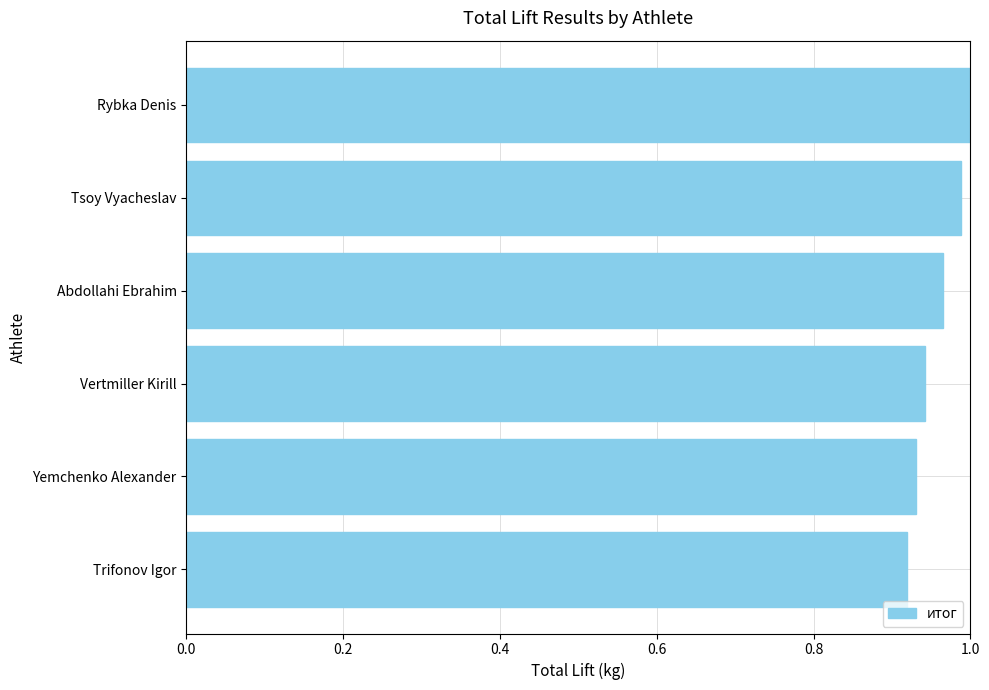

The chart shows a value of 1.0 at Rybka Denis. True or false?

True